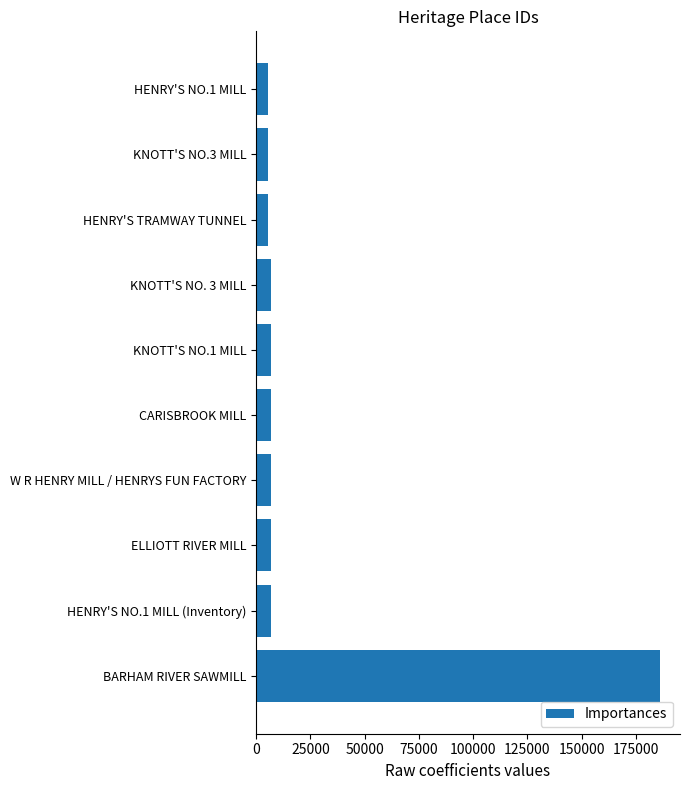

What is the change in value from BARHAM RIVER SAWMILL to KNOTT'S NO.3 MILL?

-180385